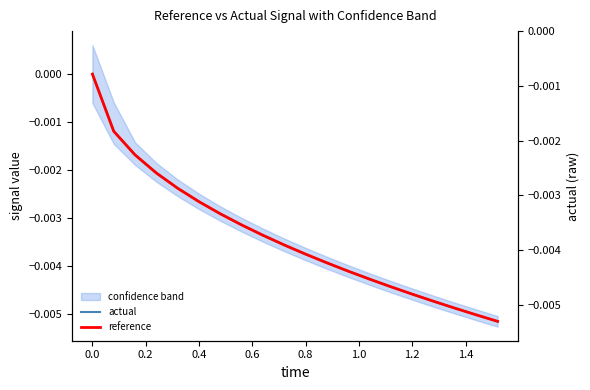

What are all the series names shown in the legend?

actual, reference